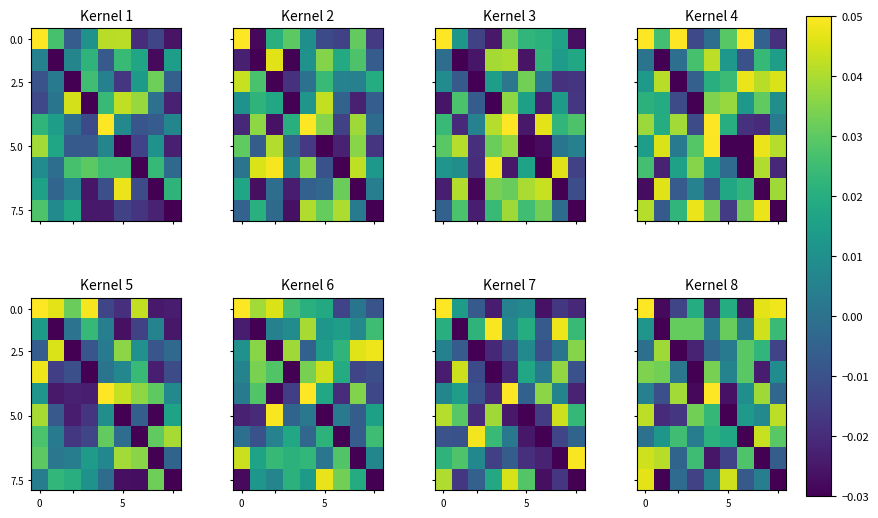

How many values in 5.0 are below zero?

3